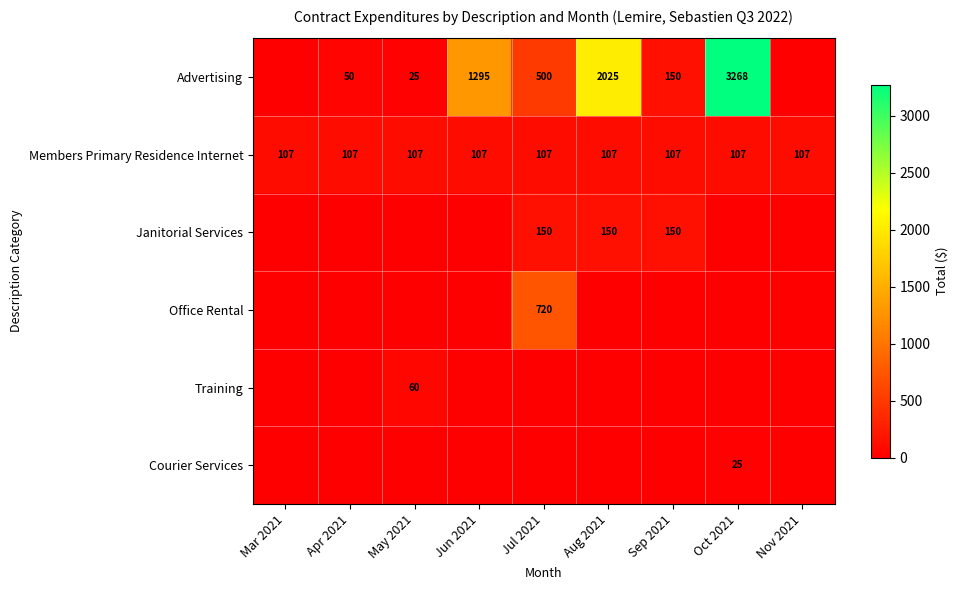

True or false: Janitorial Services has a value of 150 at Jul 2021.

True